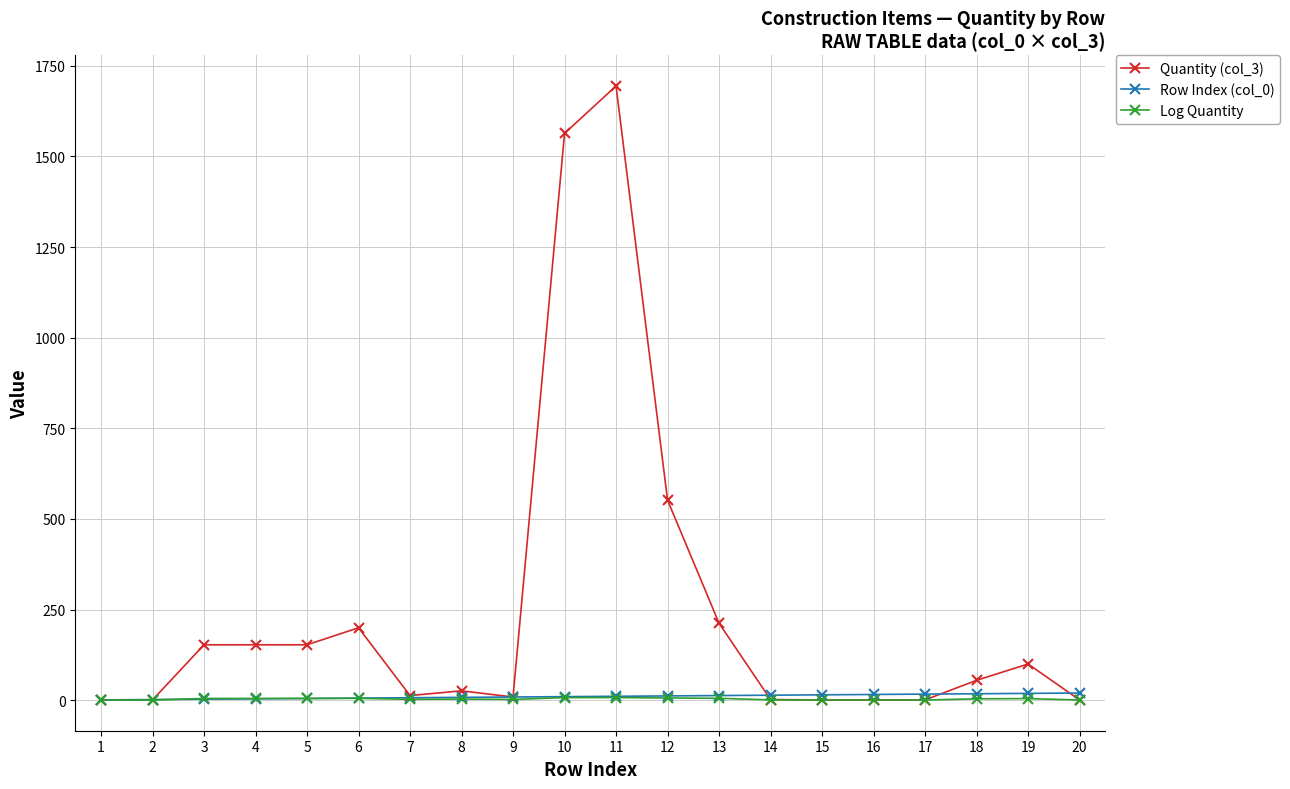

Which label corresponds to the largest value in the chart?

11